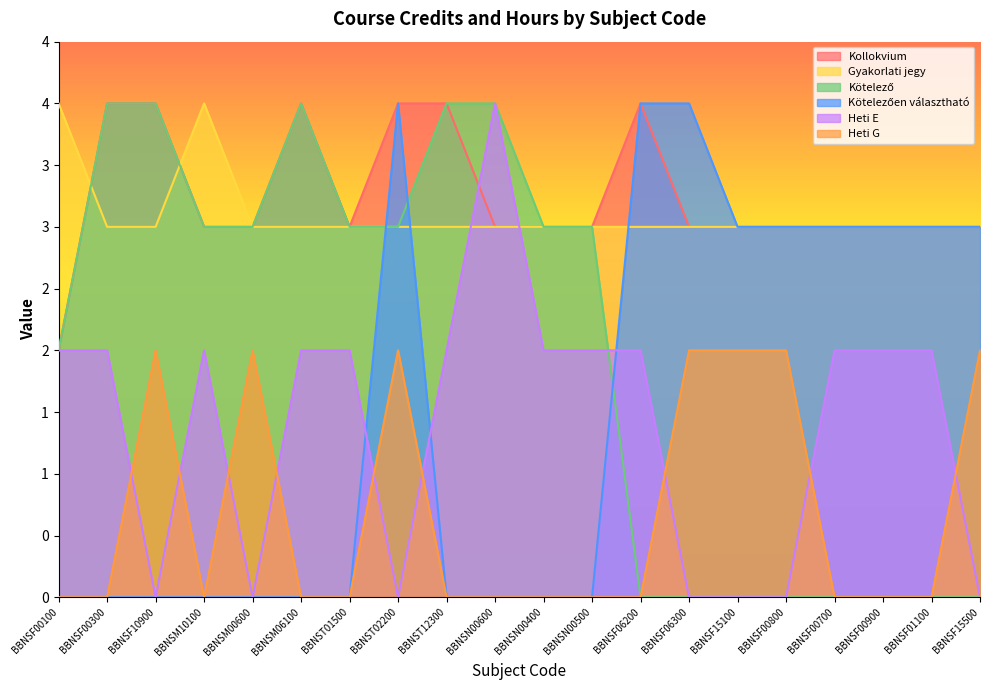

How many interior local peaks does the Kötelezően választható series have?

1